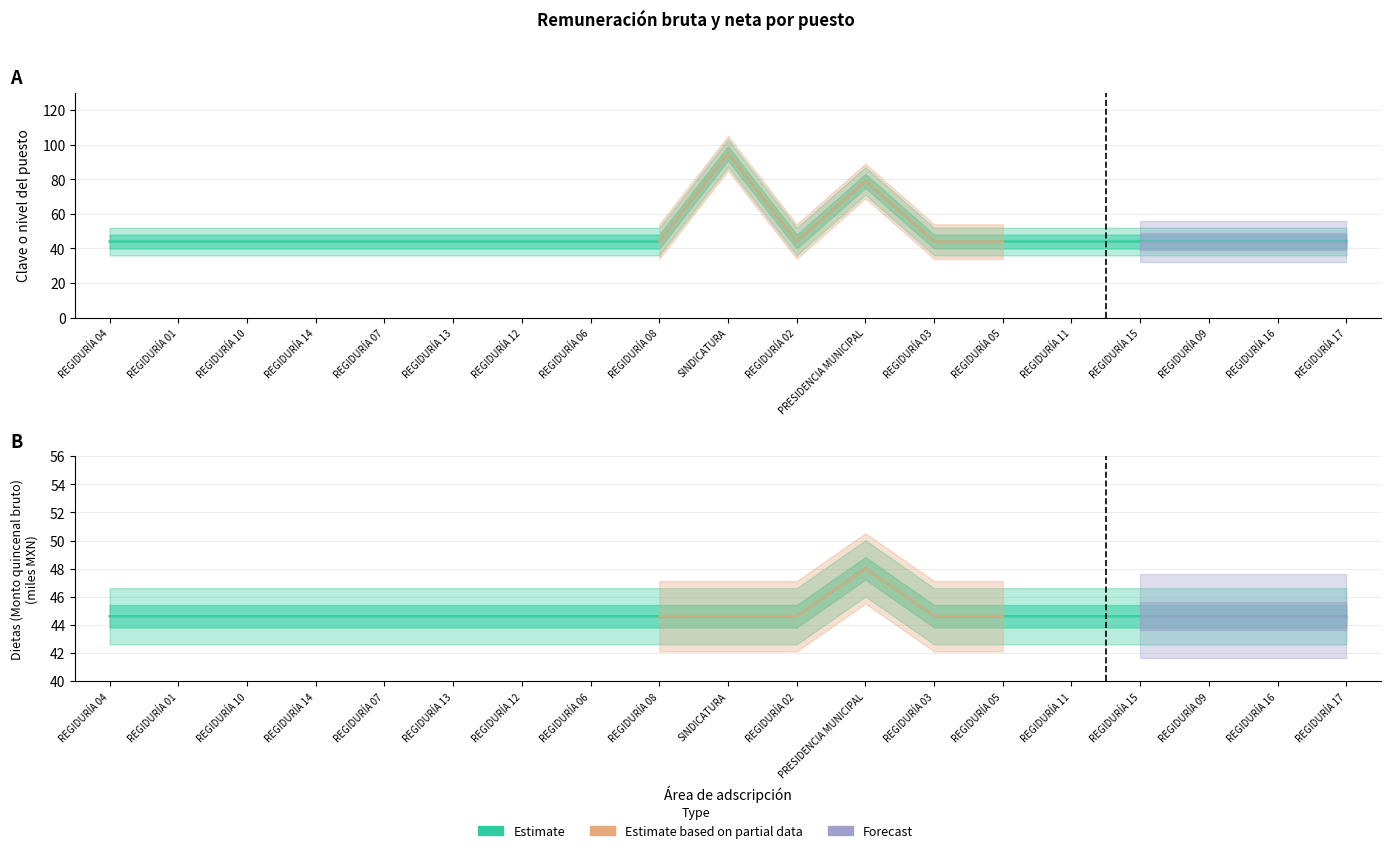

Is it true that Clave o nivel del puesto equals 44.0 at REGIDURÍA 08?

True